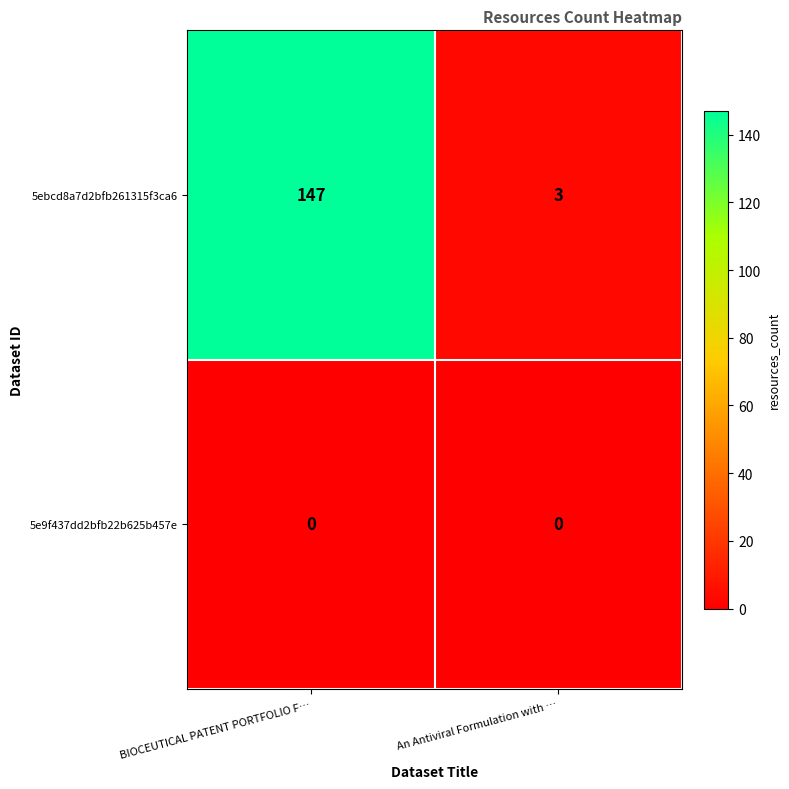

Which series has the widest spread of values?

5ebcd8a7d2bfb261315f3ca6